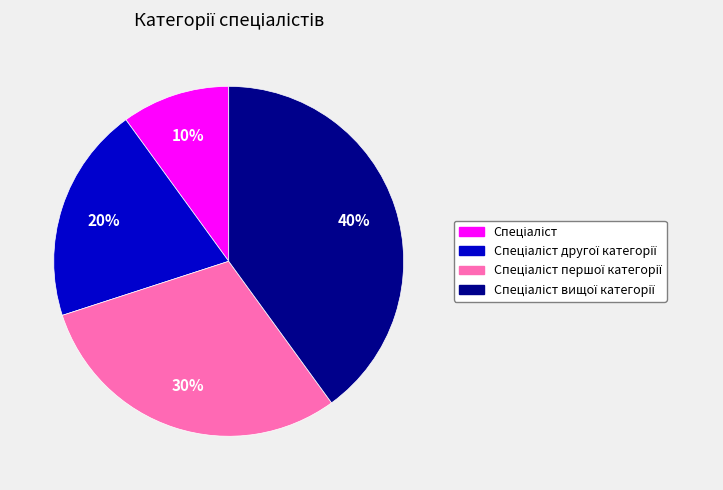

Does any single category account for the majority?

No